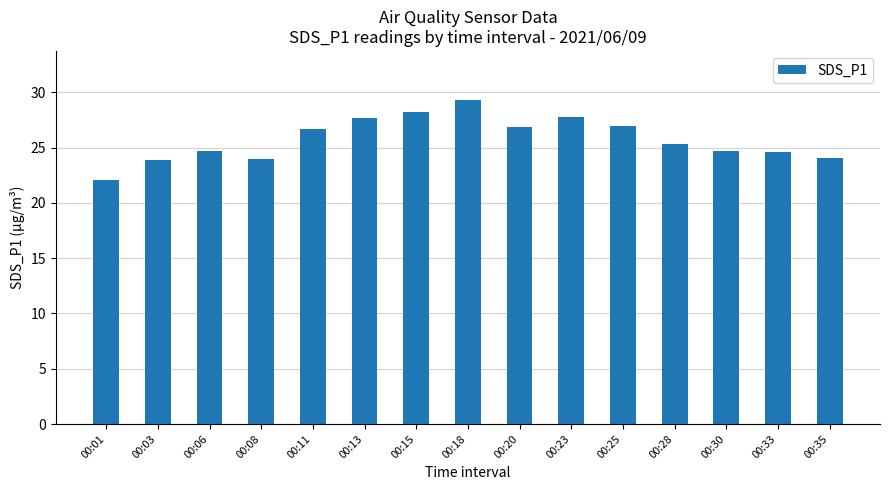

What is the minimum value shown in the chart?

22.1